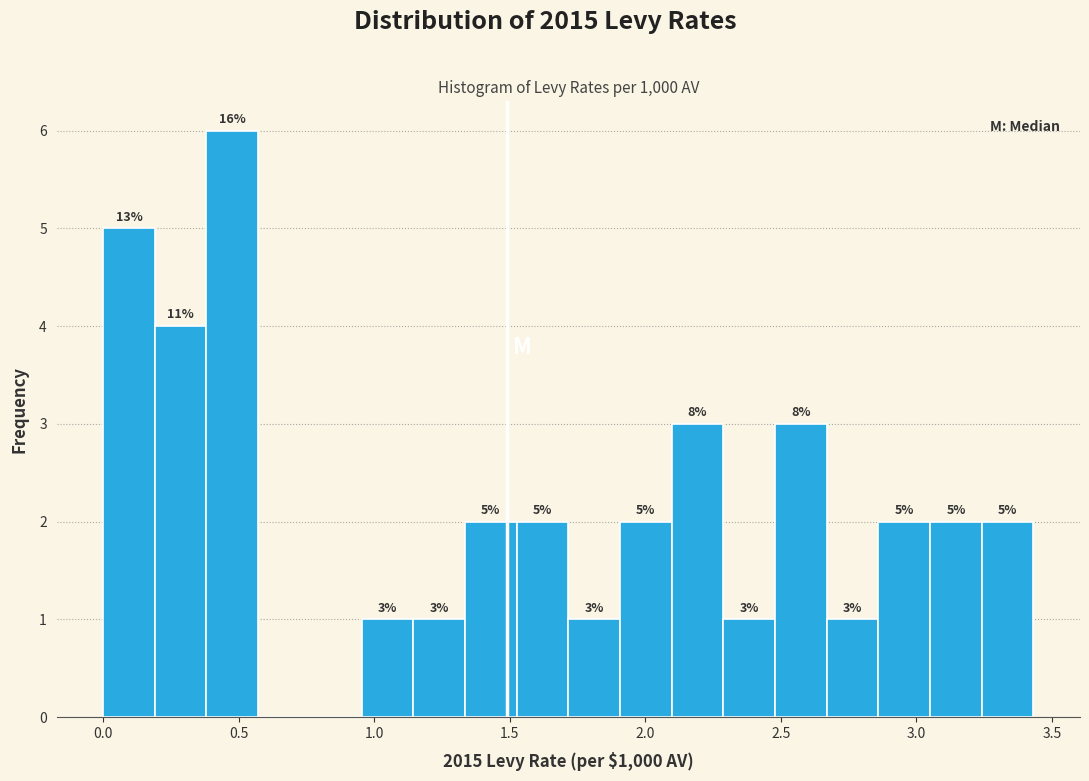

Read against the x-axis, roughly where is the centre of the tallest bar?

0.50